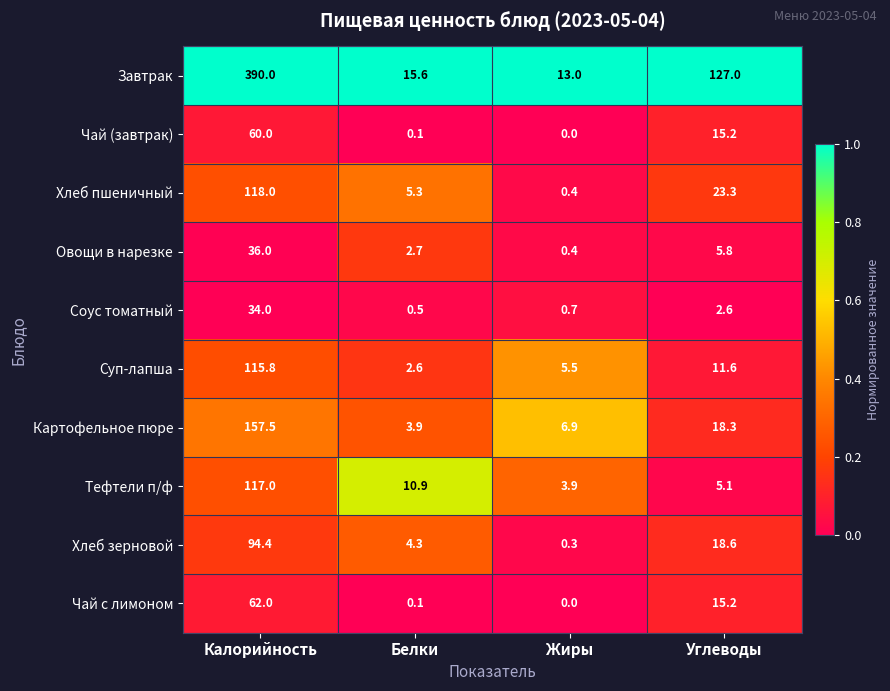

How many data points does each series have?

4